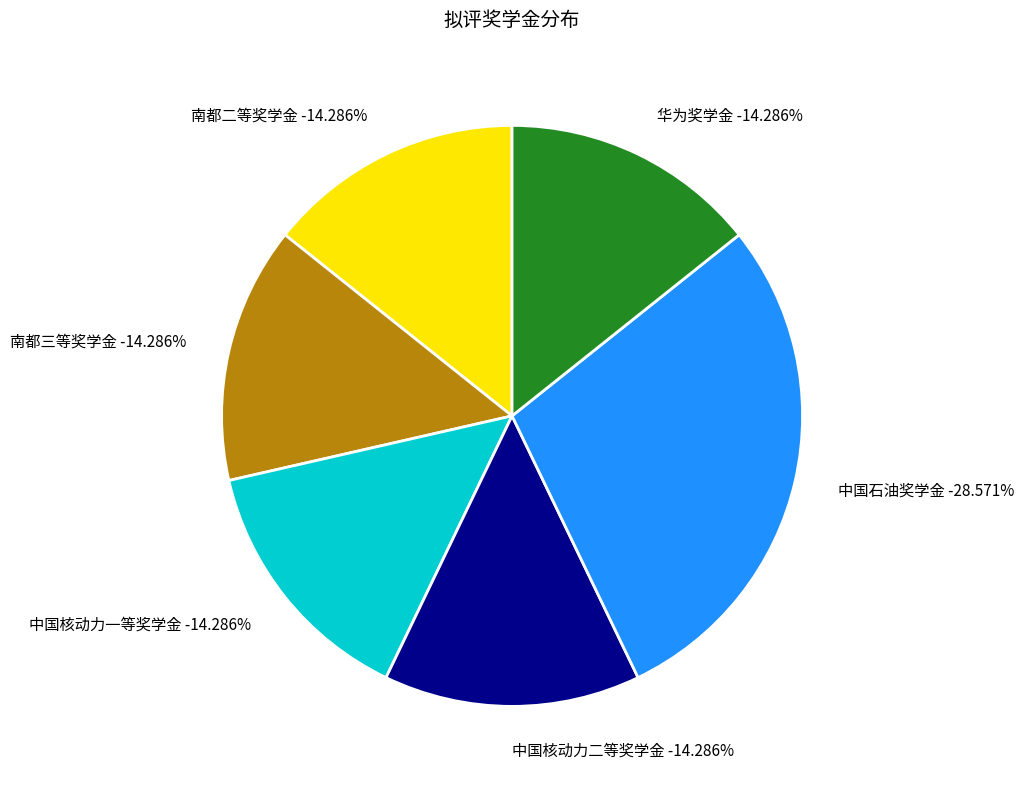

True or false: 华为奖学金 accounts for 4% of the total.

False